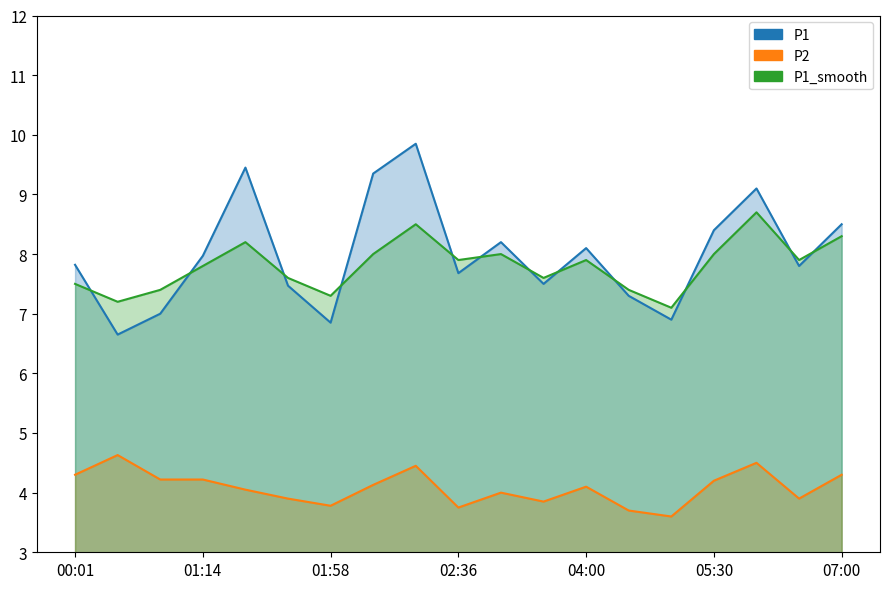

What is the greatest value displayed?

9.8